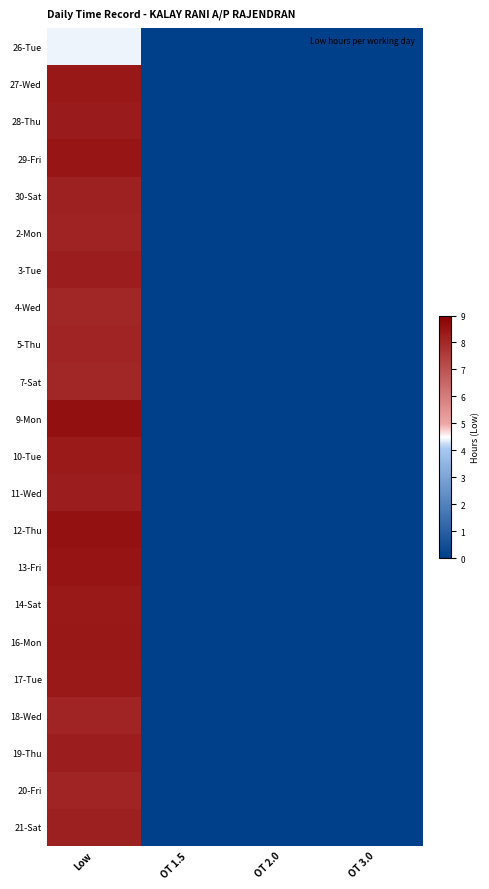

List the series in order of their peak value, lowest first.

26-Tue, 4-Wed, 7-Sat, 5-Thu, 18-Wed, 20-Fri, 2-Mon, 30-Sat, 21-Sat, 11-Wed, 19-Thu, 3-Tue, 28-Thu, 10-Tue, 17-Tue, 14-Sat, 27-Wed, 16-Mon, 29-Fri, 13-Fri, 12-Thu, 9-Mon